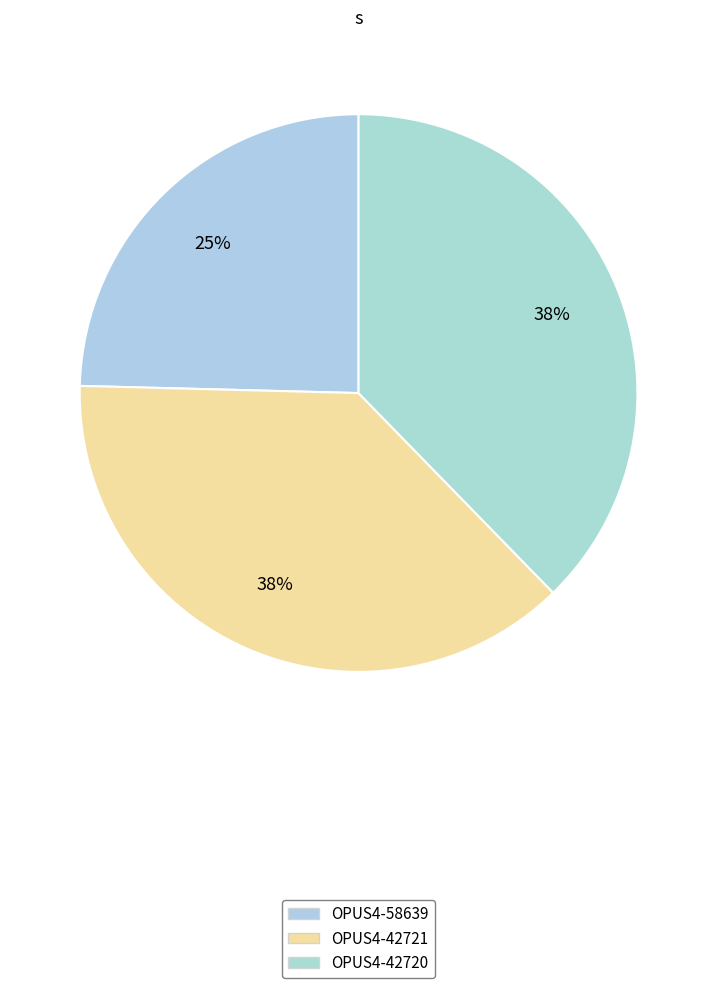

Between OPUS4-42720 and OPUS4-58639, which is larger?

OPUS4-42720